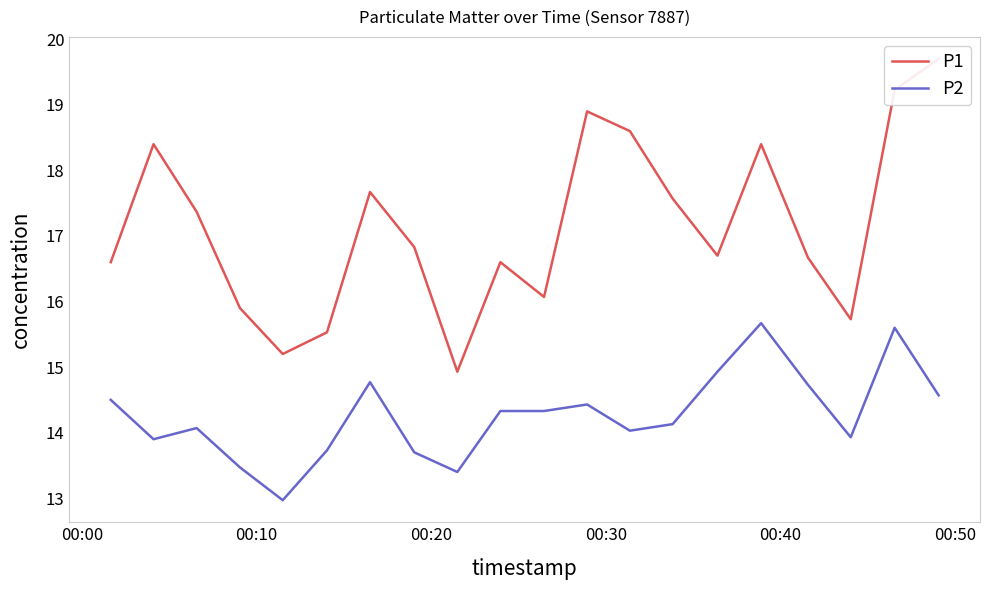

List the series in order of their peak value, lowest first.

P2, P1